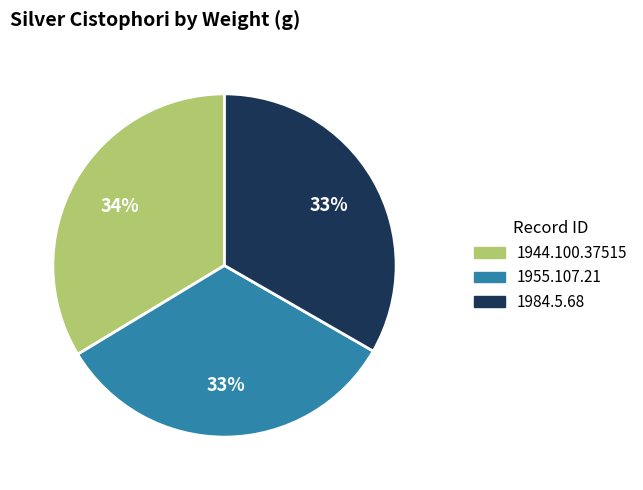

Do 1944.100.37515 and 1955.107.21 together represent more than half of the pie?

Yes